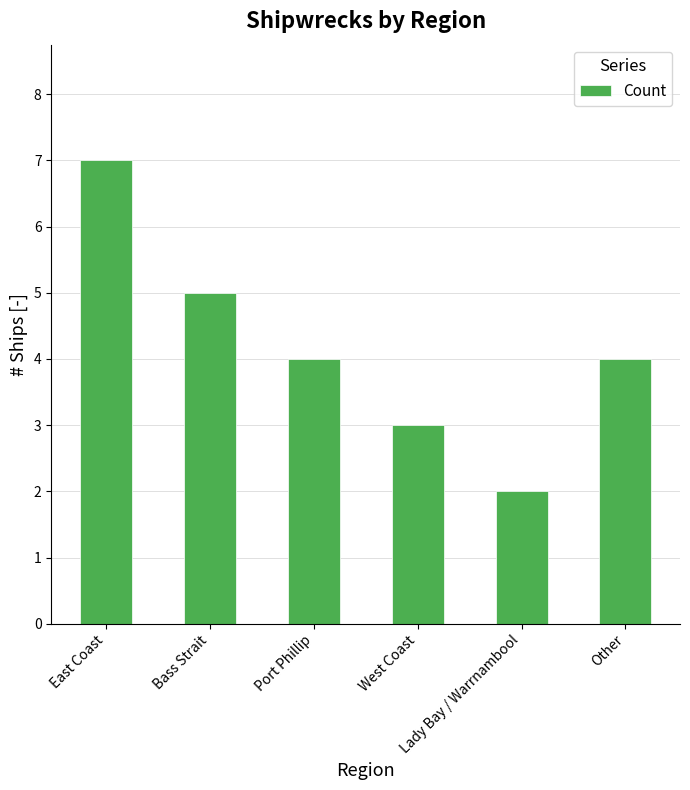

Between Lady Bay / Warrnambool and East Coast, which is larger?

East Coast